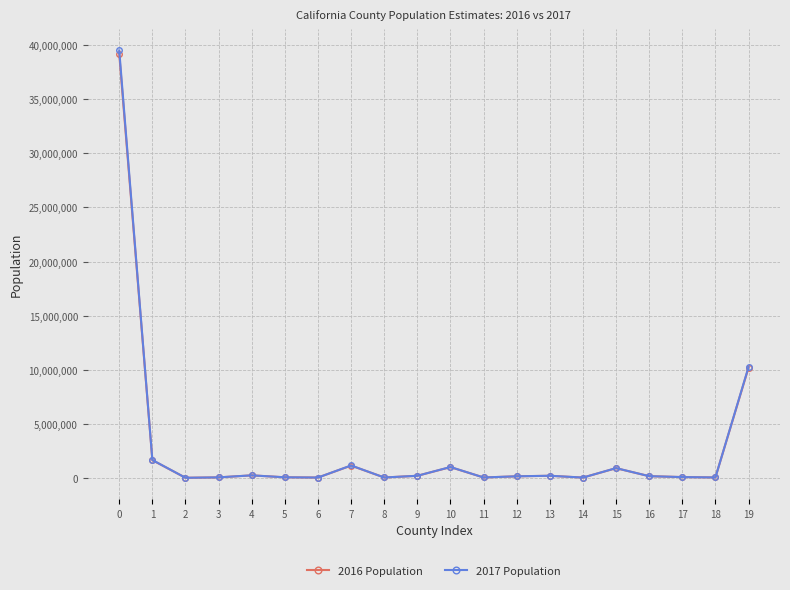

What is the value of the 2017 Population point at the 5th from the left?

226404